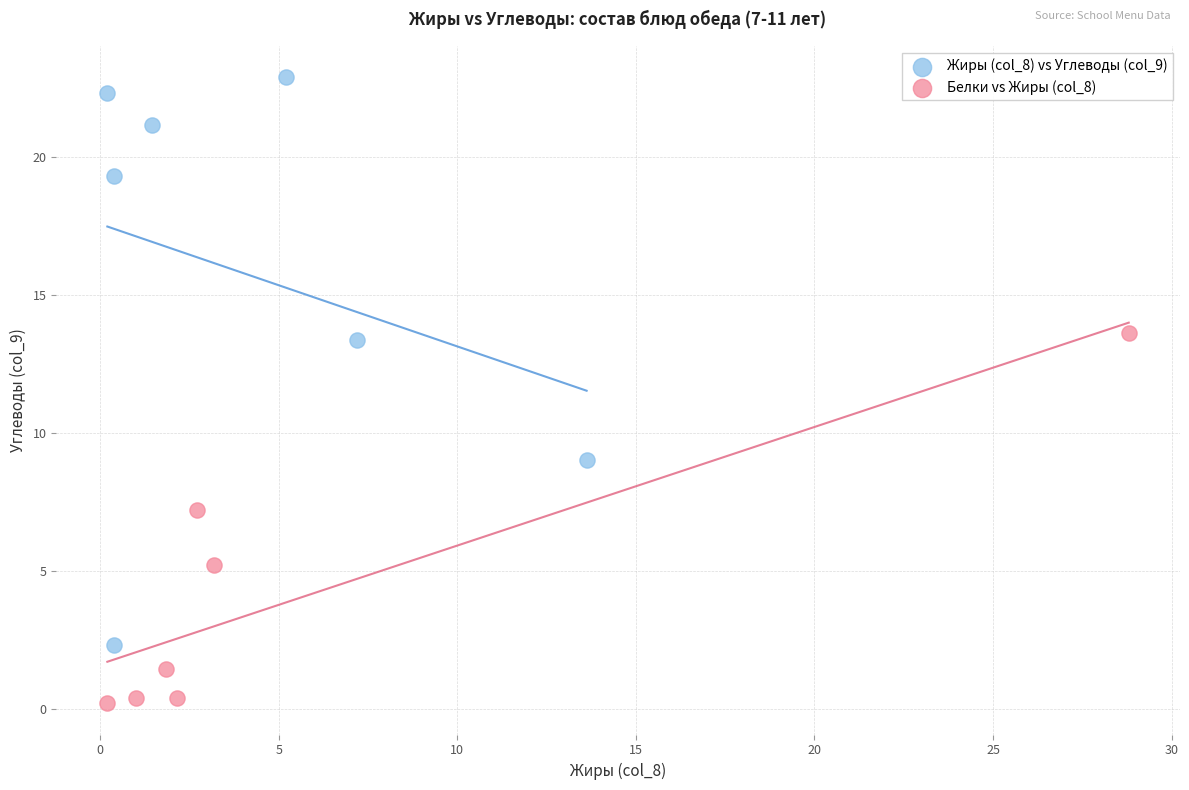

Which series contains the highest Y value?

Жиры (col_8) vs Углеводы (col_9)